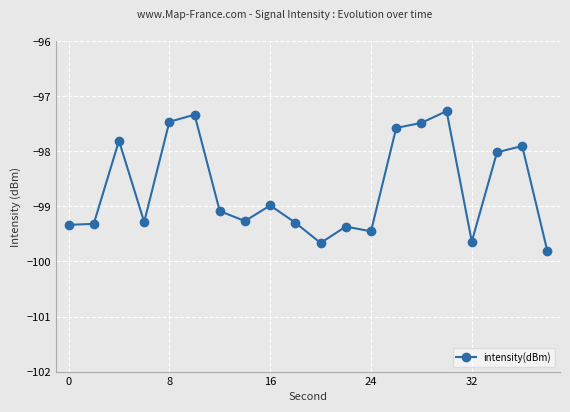

What is the value of the 3rd point from the left?

-97.8